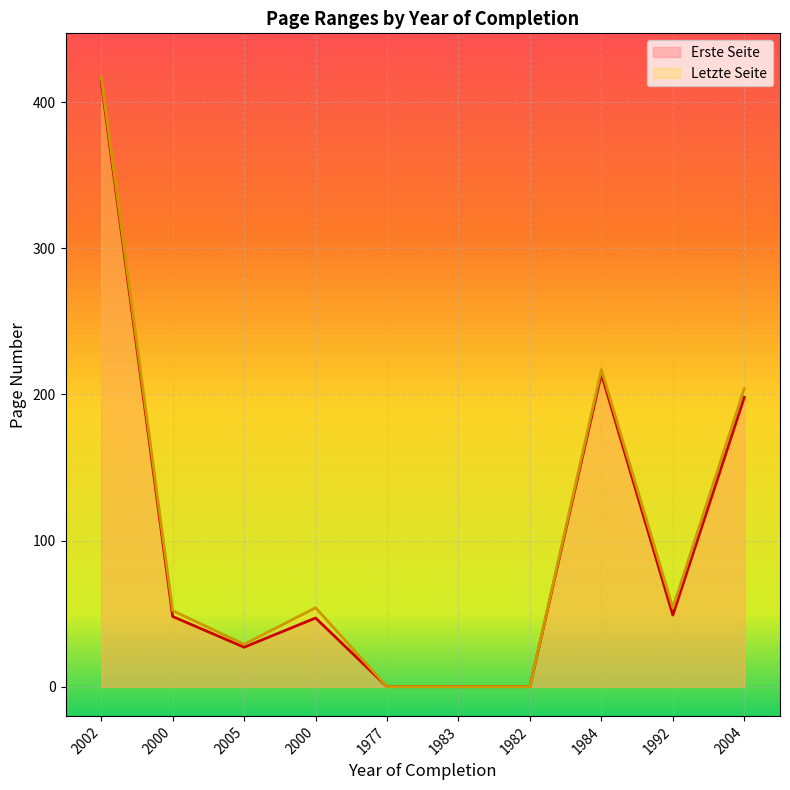

What is the label of the 9th point from the right?

2000